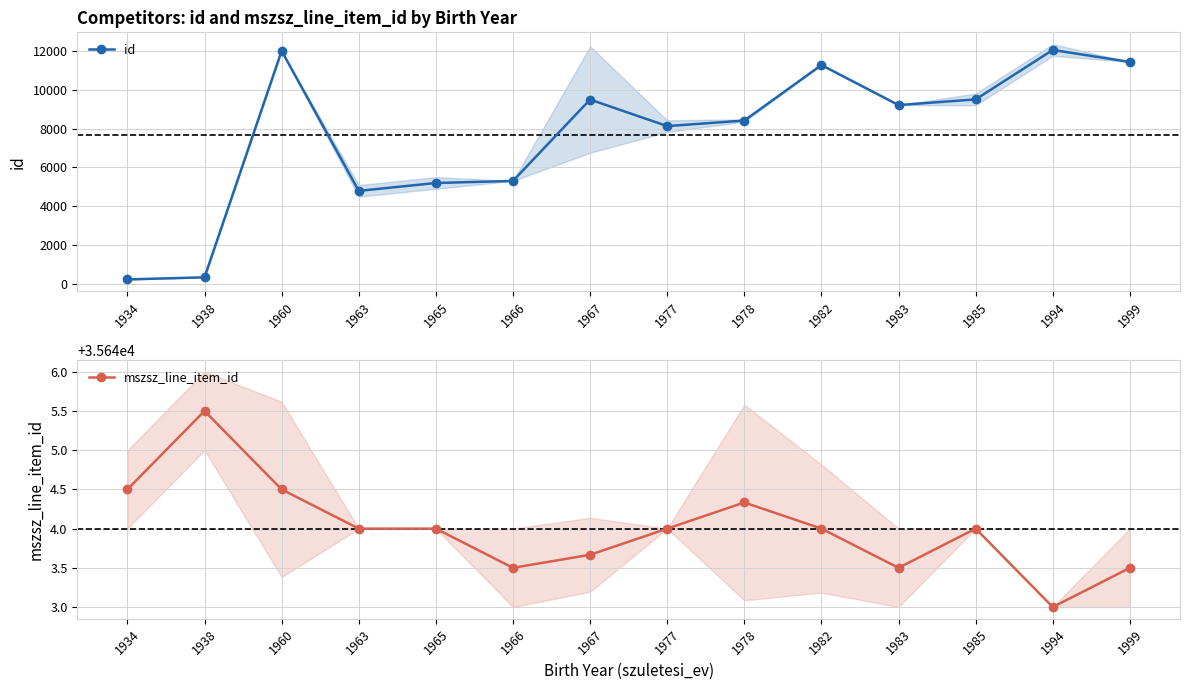

Between 1994 and 1999, which is larger?

1994